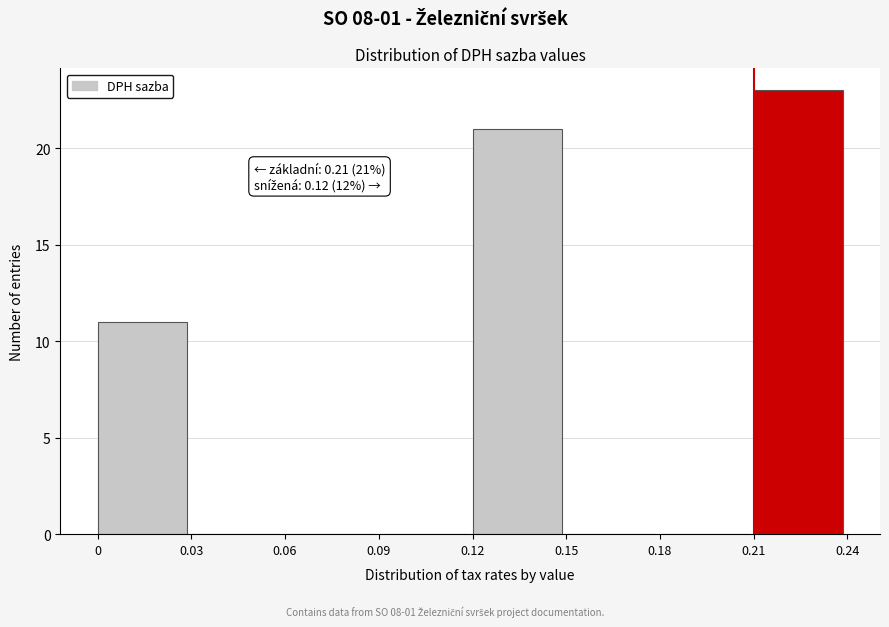

Which range on the x-axis has the tallest bar?

0.21 to 0.24